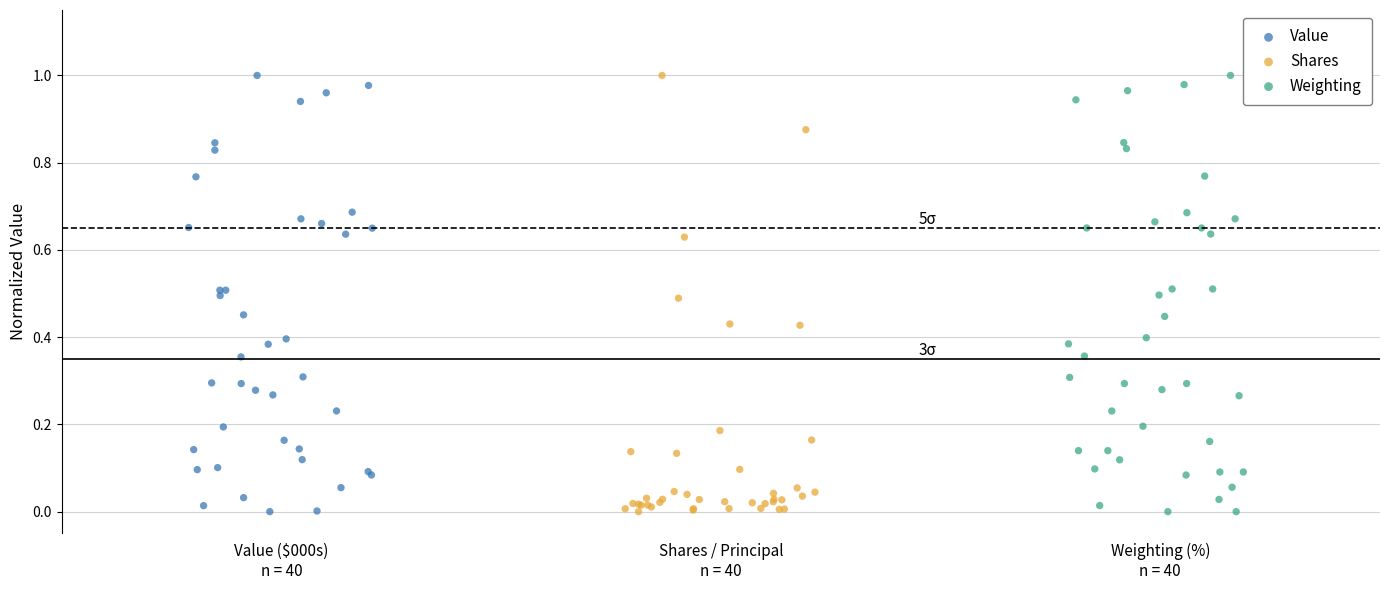

What are all the series names shown in the legend?

Value, Shares, Weighting